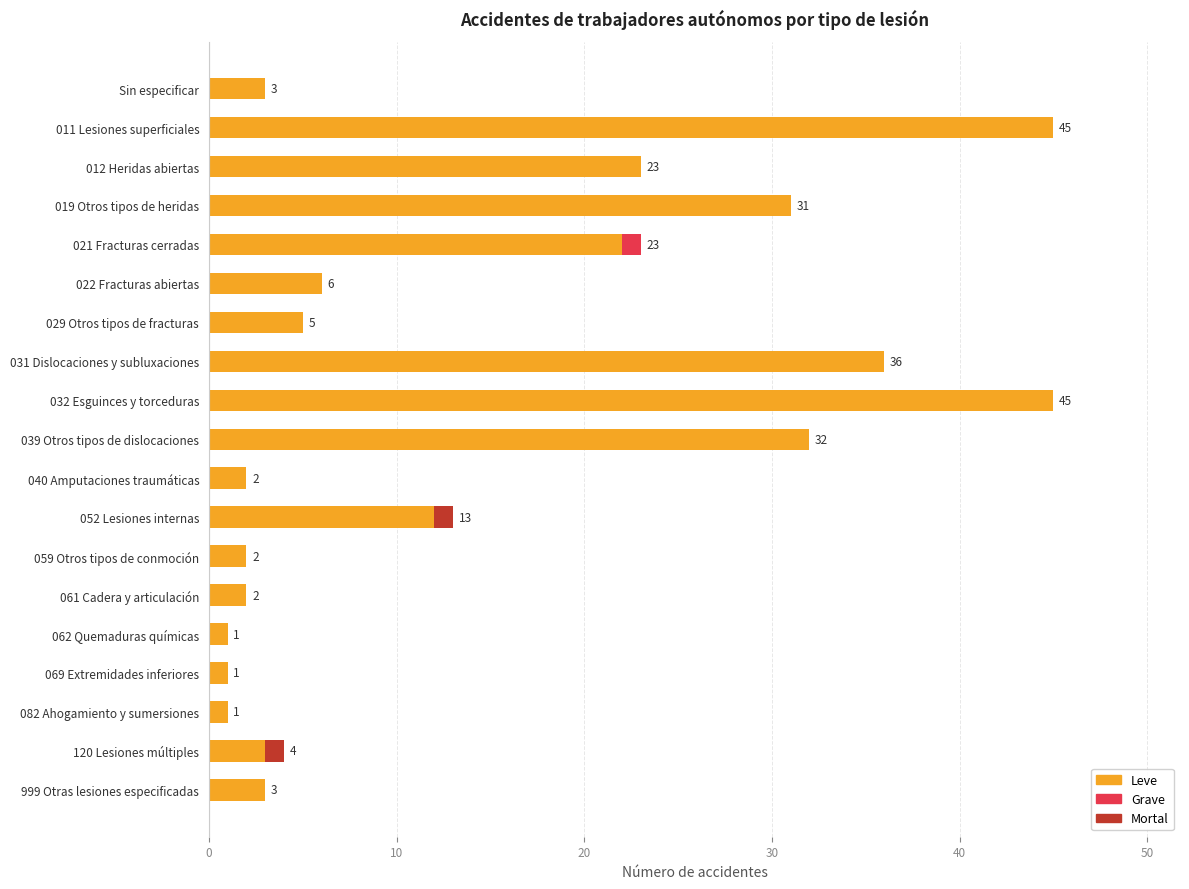

The value of Leve at 059 Otros tipos de conmoción is 2. True or false?

True